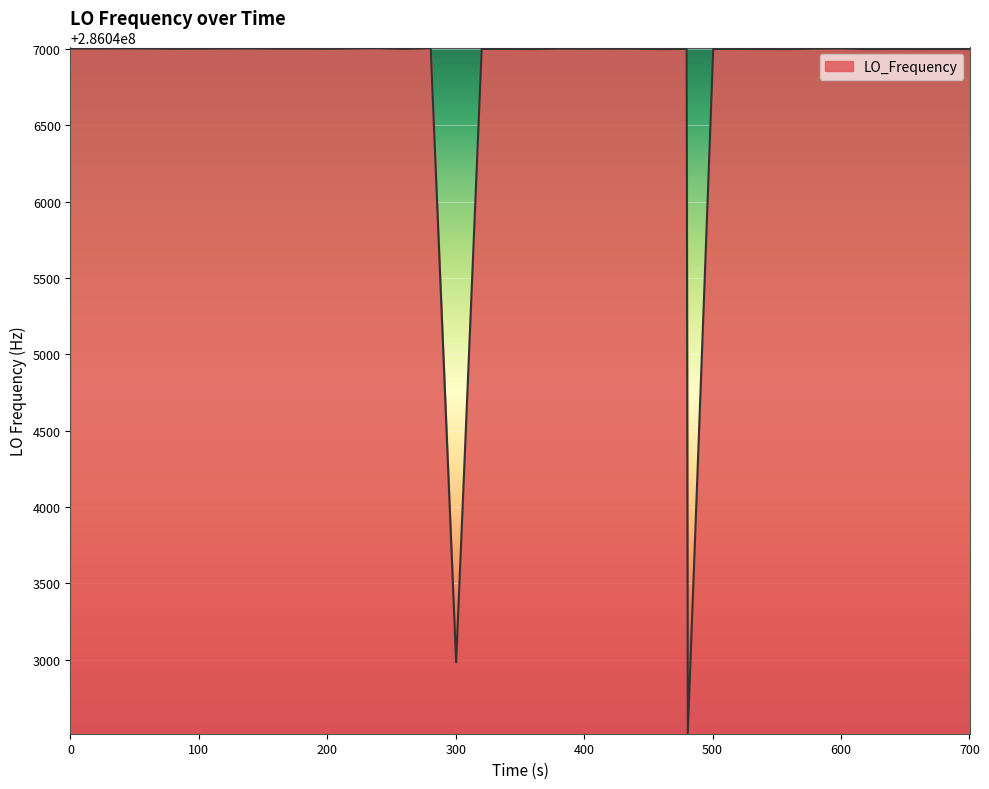

What is the difference between the maximum and minimum values?

4484.4